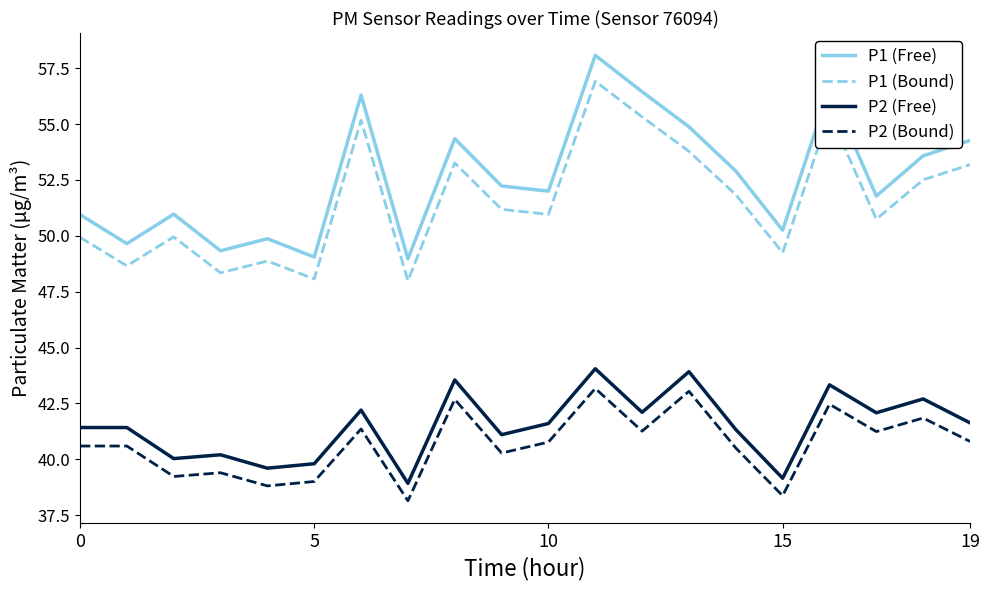

True or false: P1 (Free) and P2 (Bound) cross at least once.

False